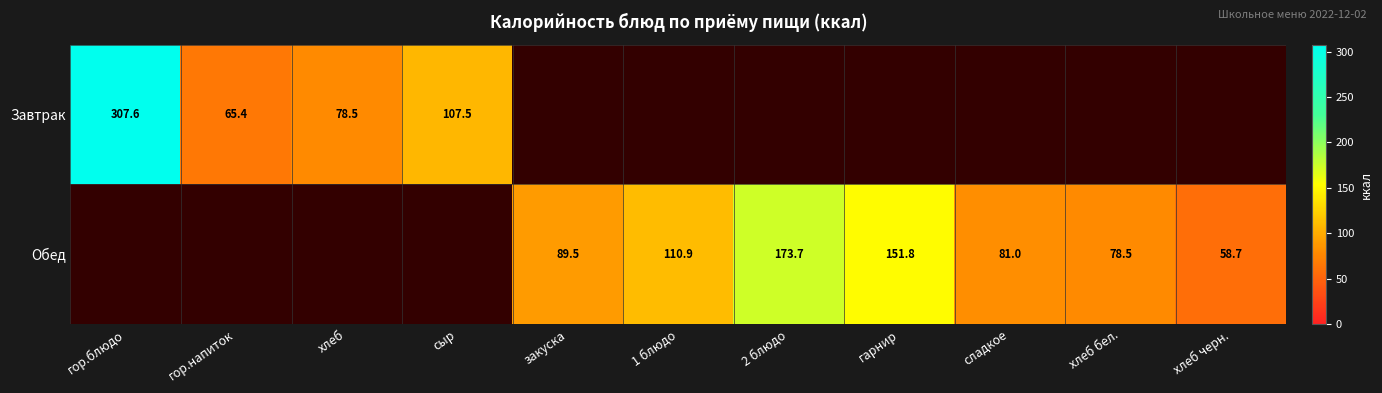

The Завтрак series shows 543.6 at гор.блюдо. True or false?

False